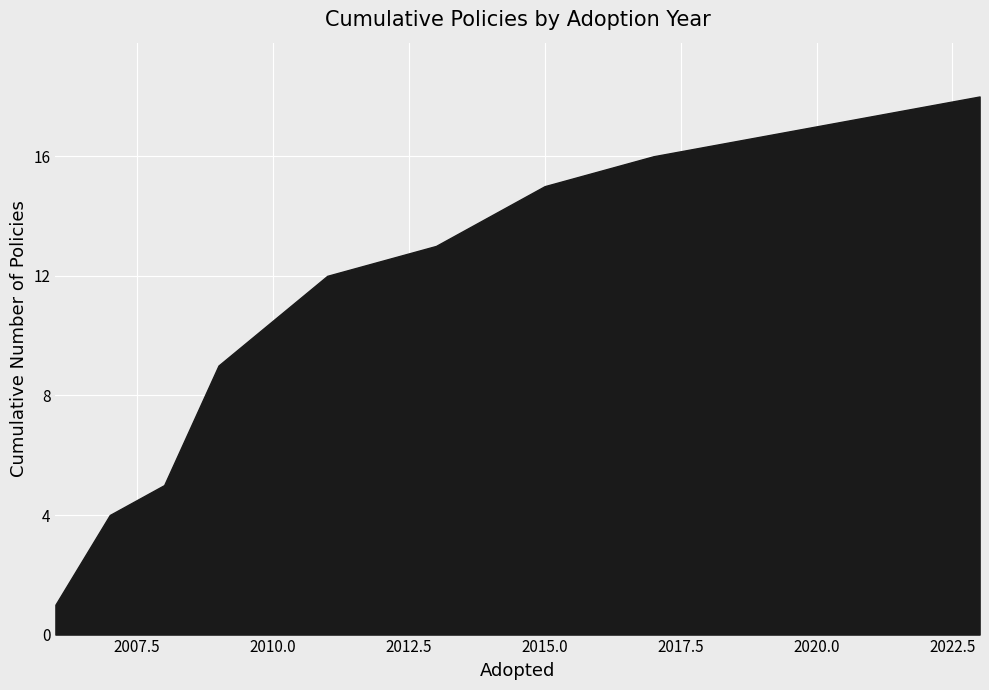

What is the difference between the maximum and second lowest values?

14